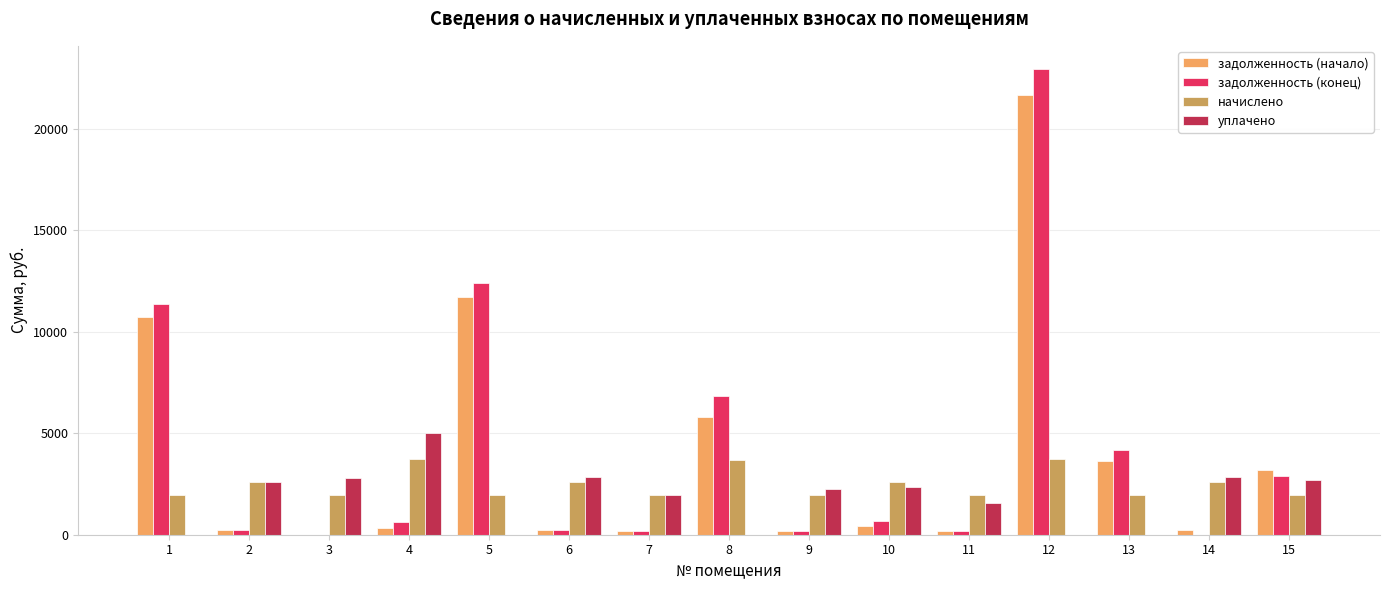

The value of задолженность (конец) at 15 is 2900.6. True or false?

True